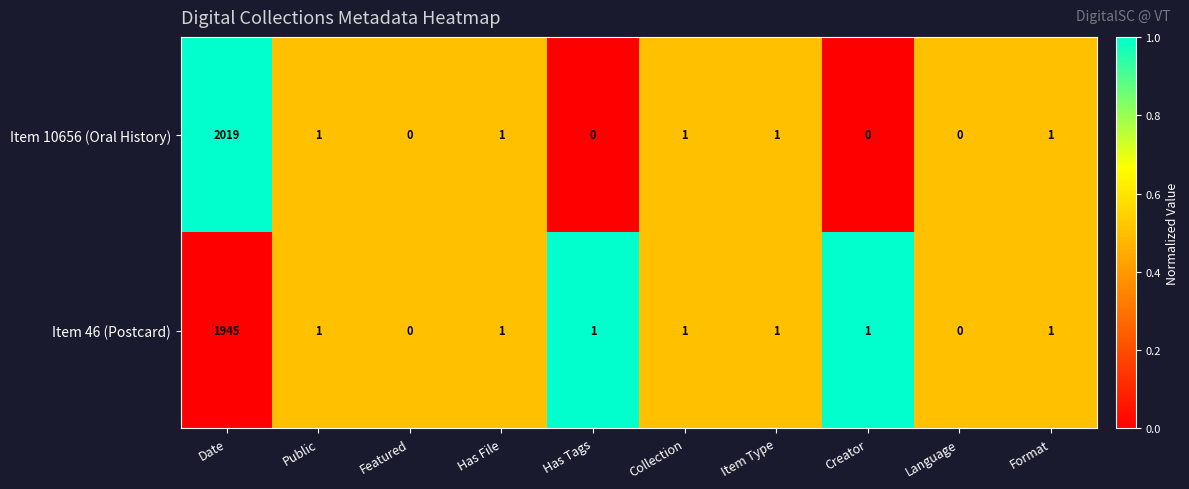

At which label does Item 10656 (Oral History) first exceed 1?

Date